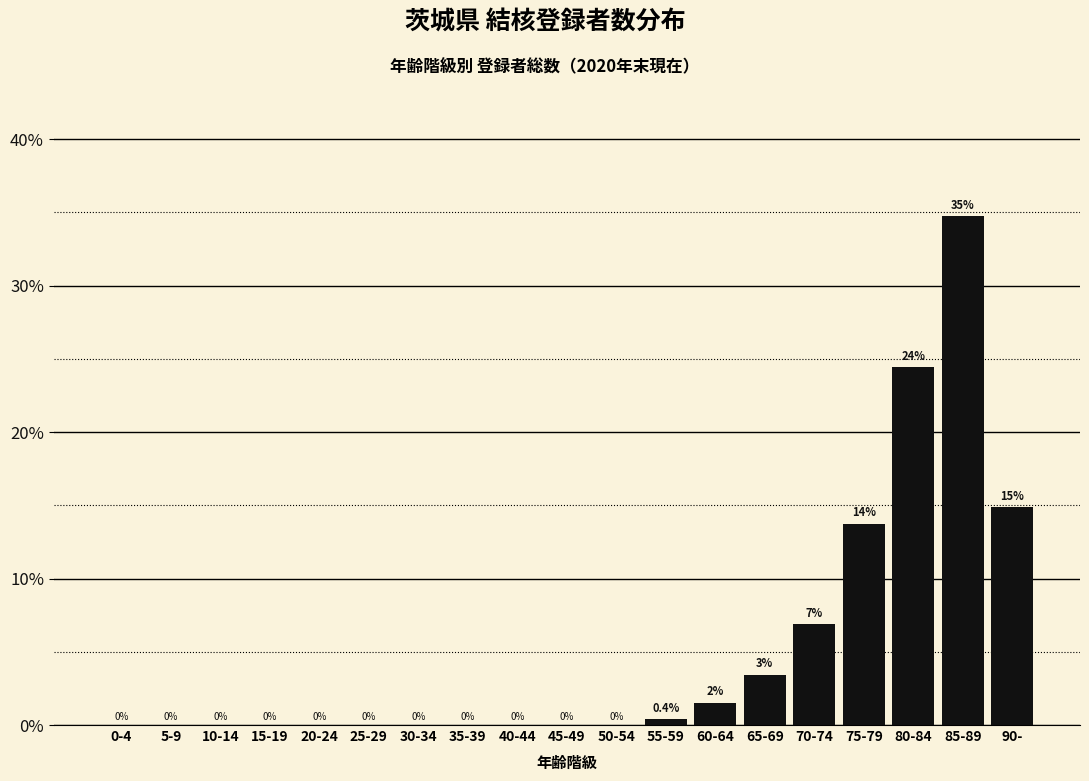

What is the sum of all values?

100.0